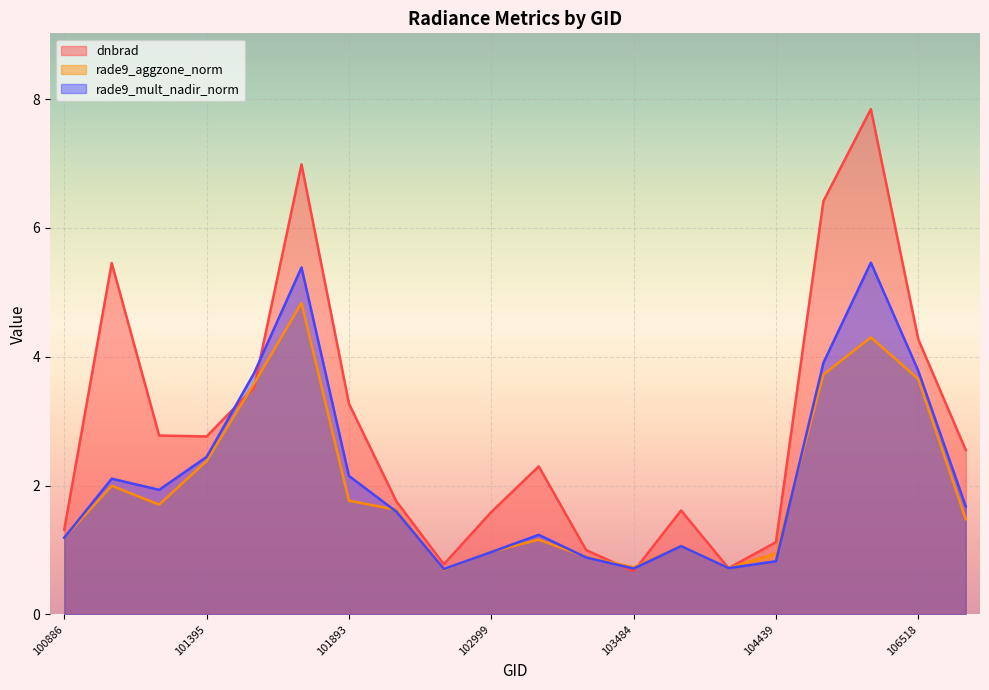

Between 103846 and 107093, which series saw the biggest shift?

dnbrad